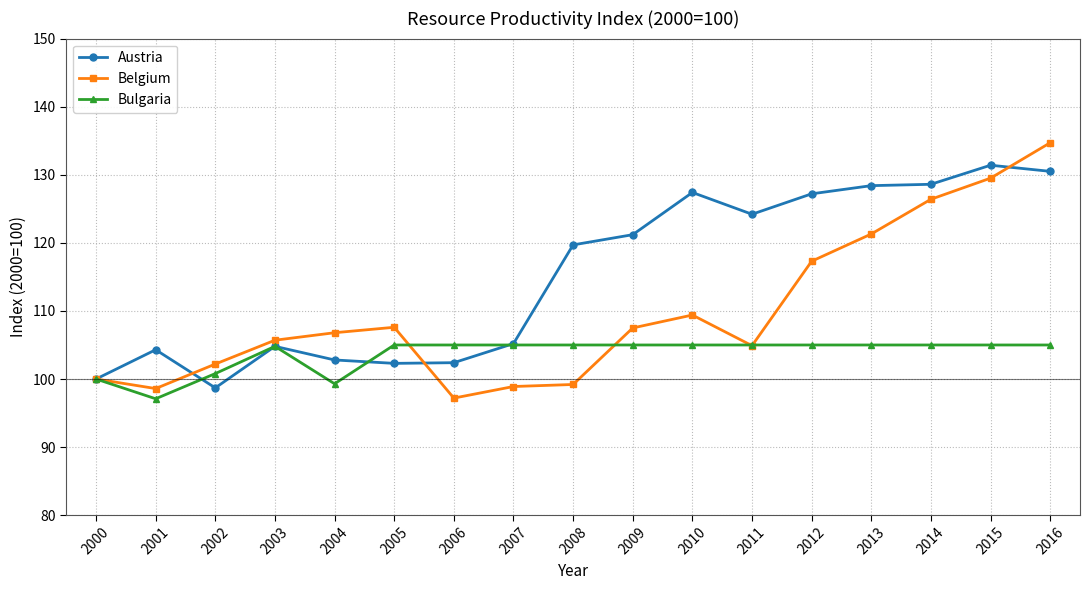

What are all the series names shown in the legend?

Austria, Belgium, Bulgaria